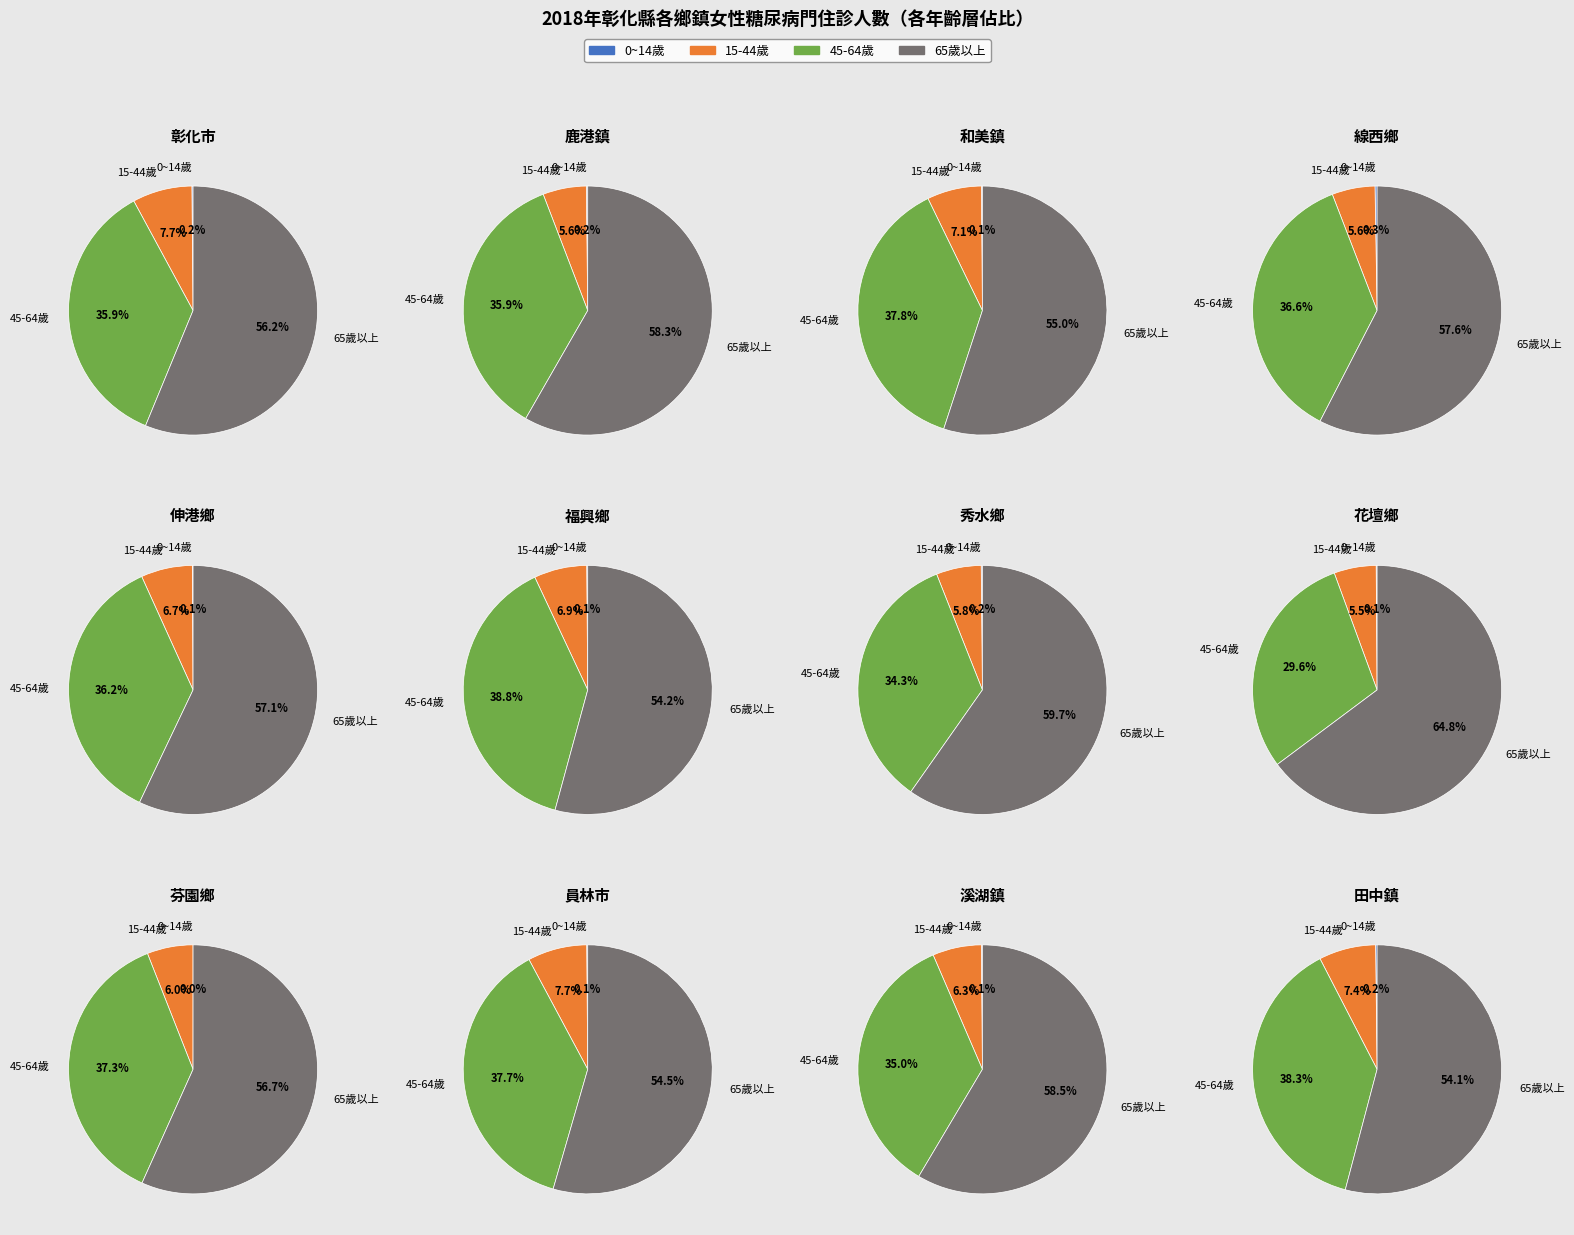

What percentage is the 3 slice, to the nearest percent?

58%